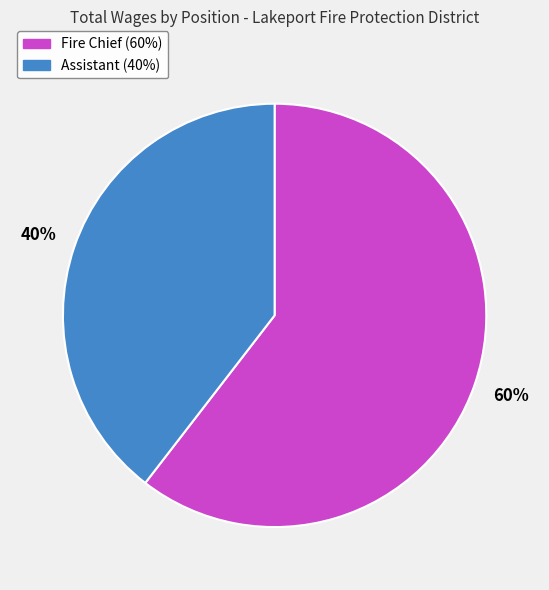

Which has a higher value, Fire Chief or Assistant?

Fire Chief